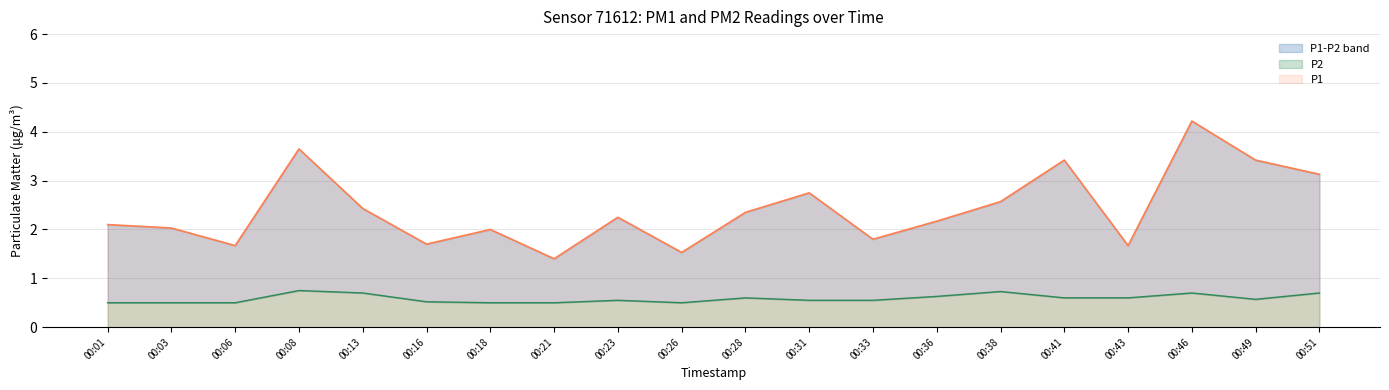

Reading right to left, extract all data points from this chart.

P1: 00:51=3.1	00:49=3.4	00:46=4.2	00:43=1.7	00:41=3.4	00:38=2.6	00:36=2.2	00:33=1.8	00:31=2.8	00:28=2.4	00:26=1.5	00:23=2.2	00:21=1.4	00:18=2.0	00:16=1.7	00:13=2.4	00:08=3.6	00:06=1.7	00:03=2.0	00:01=2.1
P2: 00:51=0.7	00:49=0.6	00:46=0.7	00:43=0.6	00:41=0.6	00:38=0.7	00:36=0.6	00:33=0.6	00:31=0.6	00:28=0.6	00:26=0.5	00:23=0.6	00:21=0.5	00:18=0.5	00:16=0.5	00:13=0.7	00:08=0.8	00:06=0.5	00:03=0.5	00:01=0.5